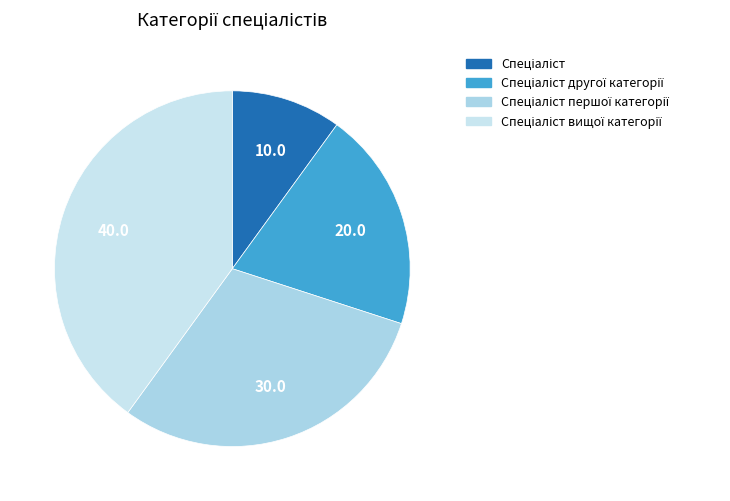

Is there a majority slice in this chart?

No